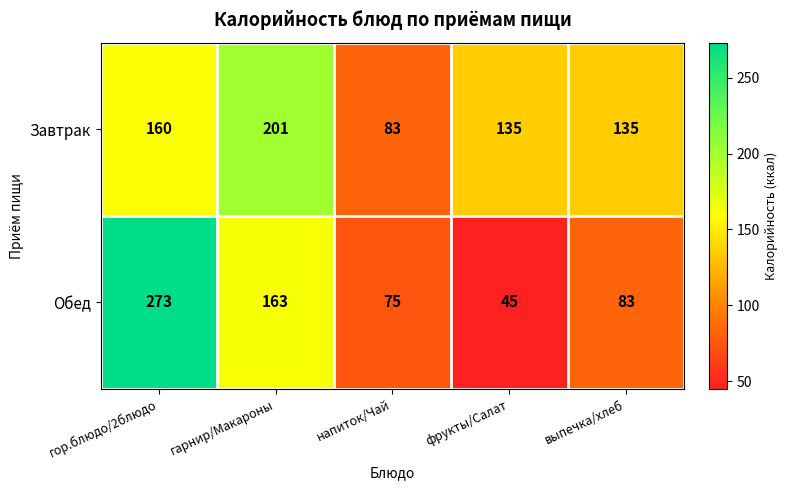

Reading right to left, list all the values displayed in this chart.

Завтрак: 135	135	83	201	160
Обед: 83	45	75	163	273